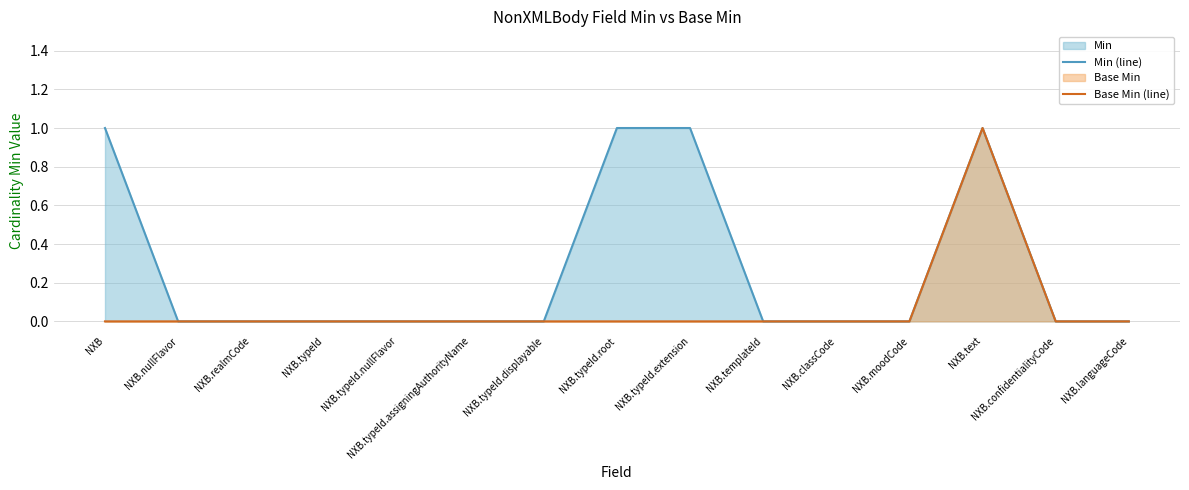

What is the greatest value displayed?

1